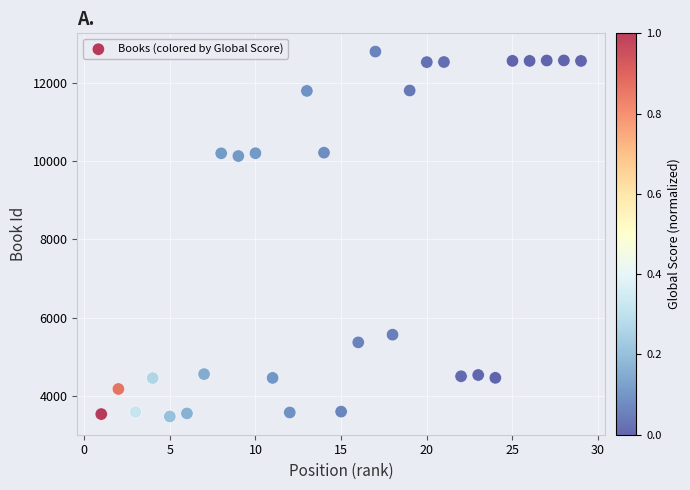

What is the range of X values (max minus min)?

28